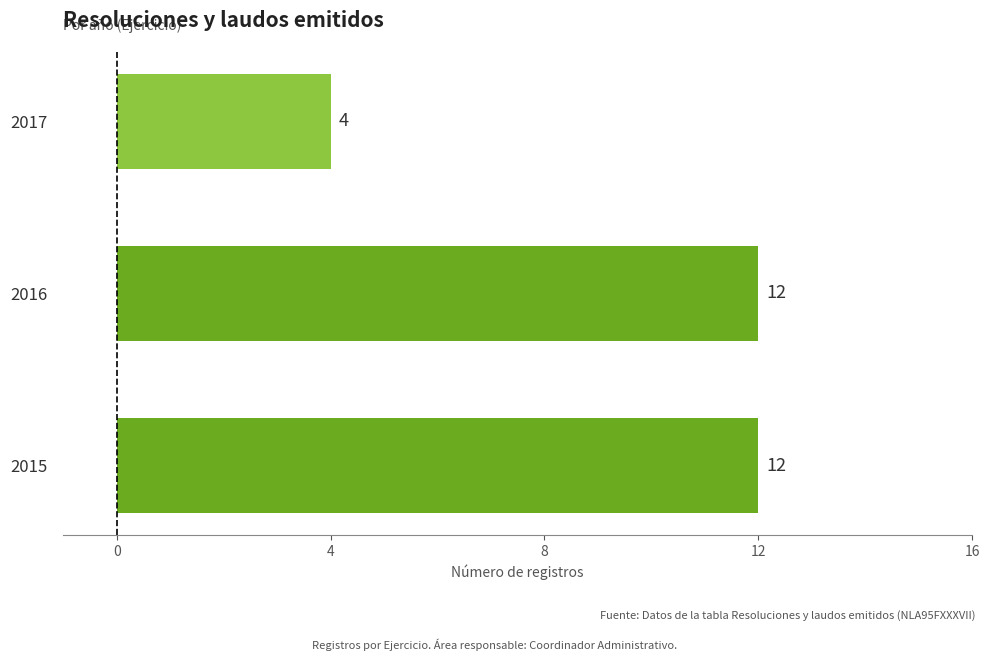

Count the values in the range 4 to 12.

3